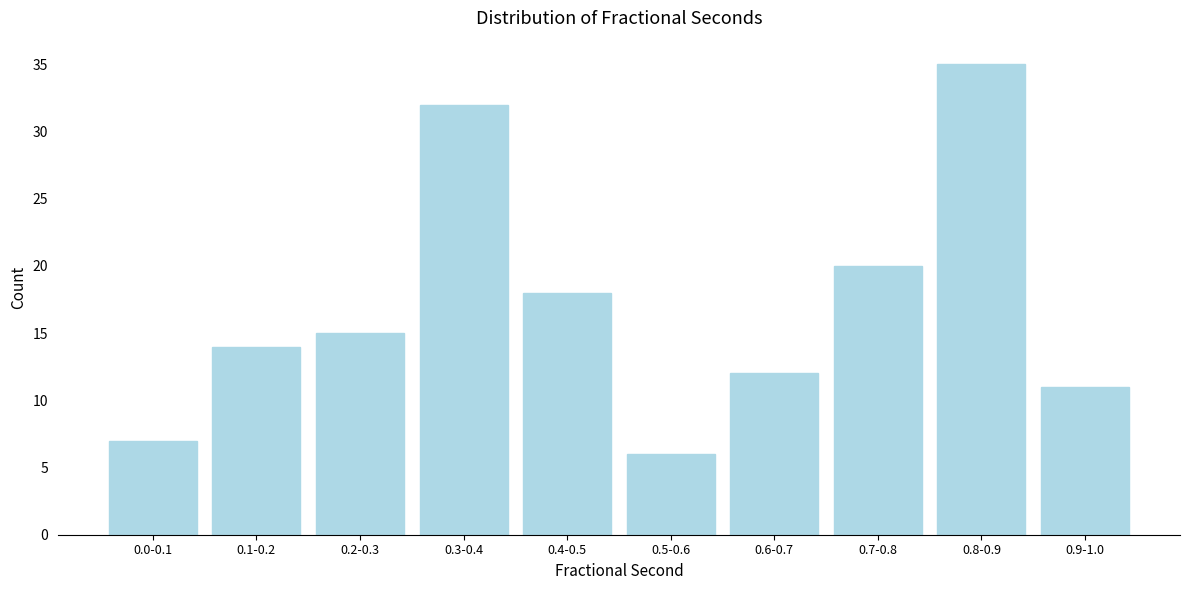

Reading left to right, what are all the values shown in this chart?

7	14	15	32	18	6	12	20	35	11